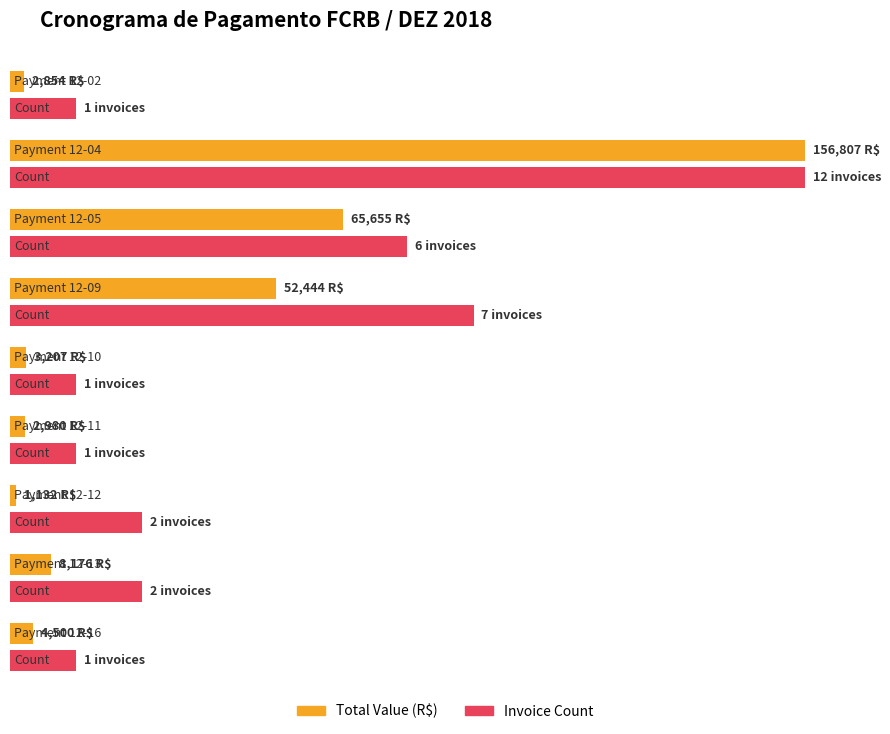

What are all the series names shown in the legend?

Count, Total Value